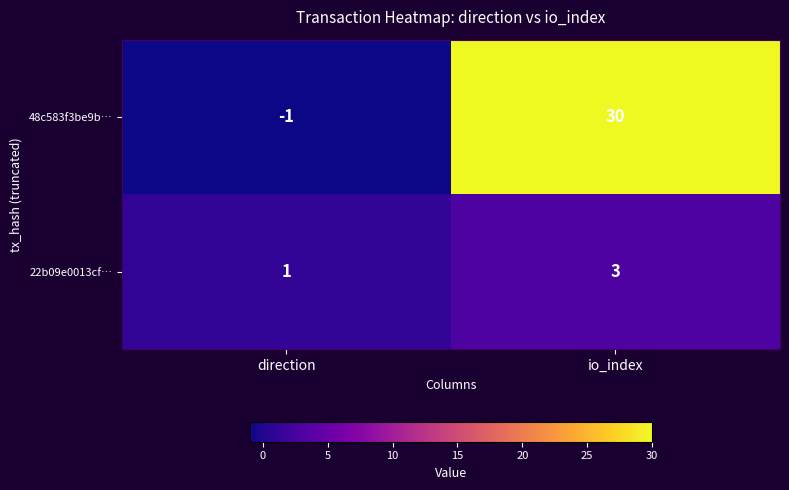

At io_index, list the series in order from smallest to largest.

22b09e0013cf…, 48c583f3be9b…